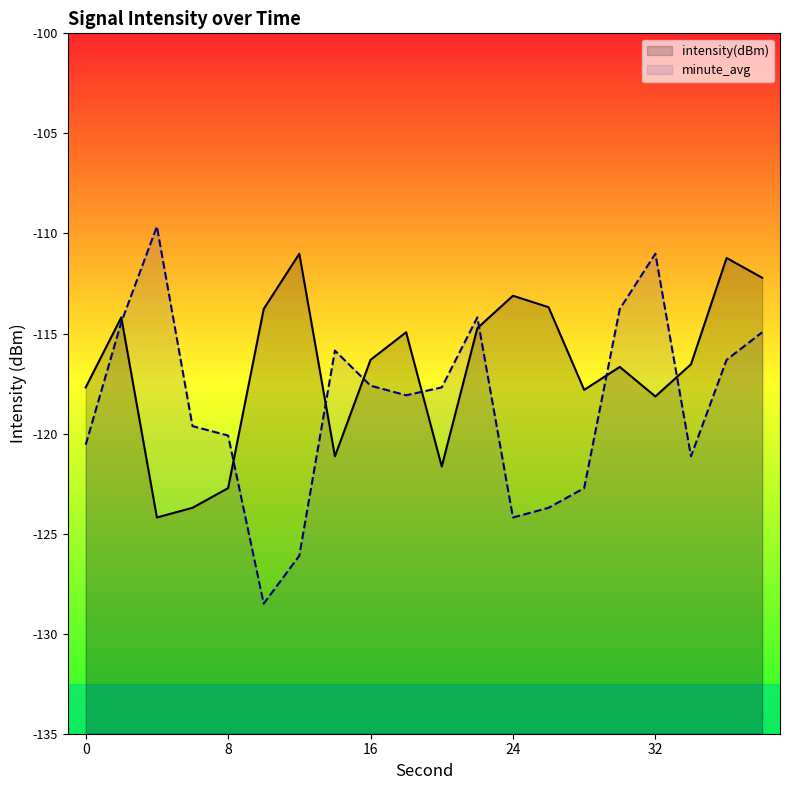

Count the number of categories in the chart.

20